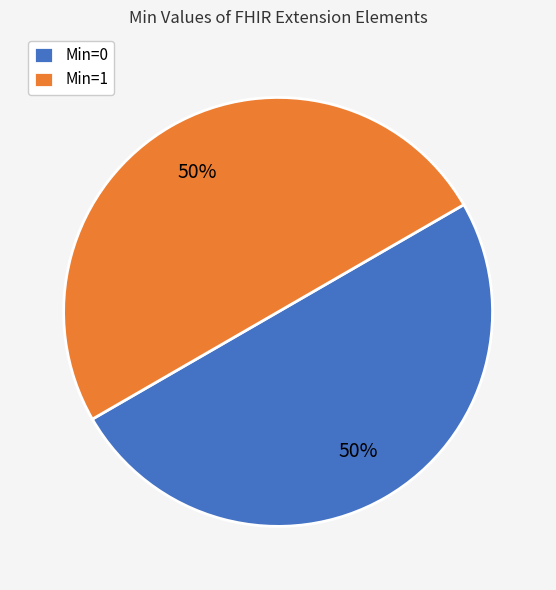

Combined, do Min=0 and Min=1 account for over 50%?

Yes